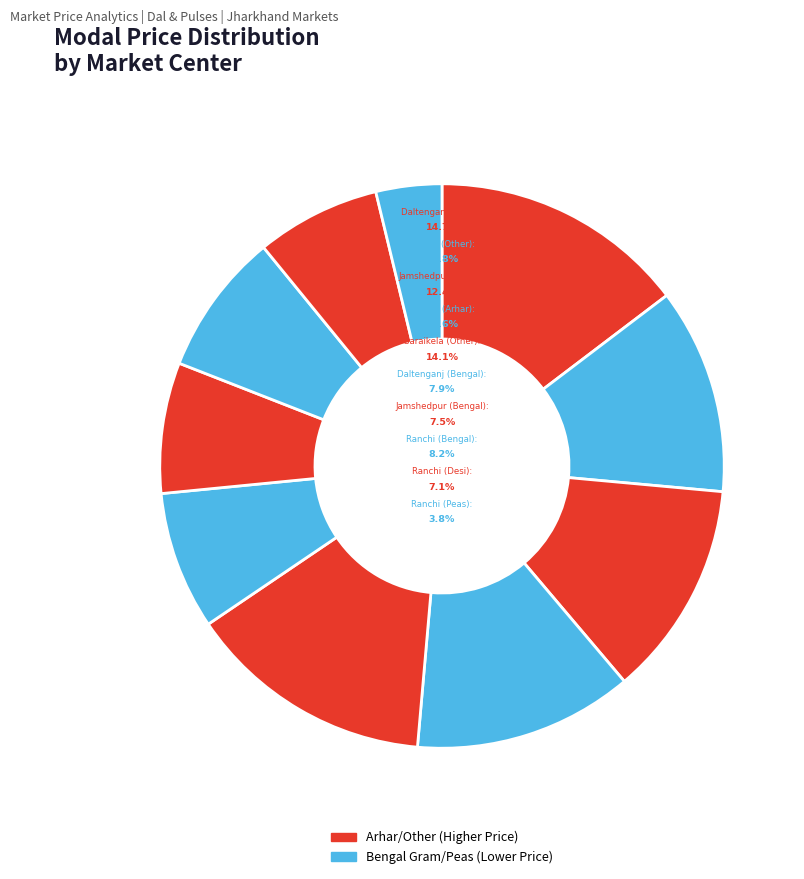

To the nearest percent, what percentage of the pie is Daltenganj (Bengal)?

8%